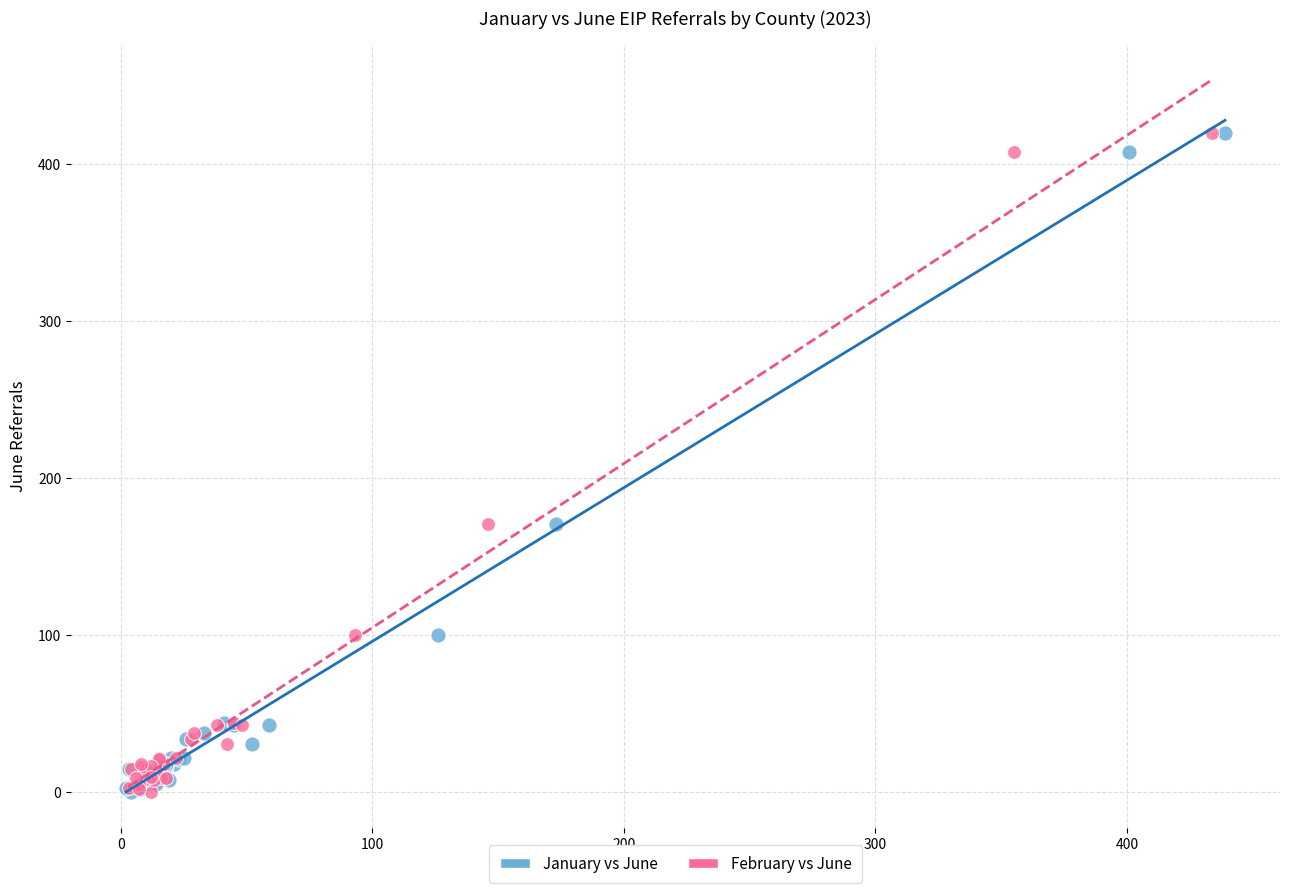

What are all the series names shown in the legend?

January vs June, February vs June